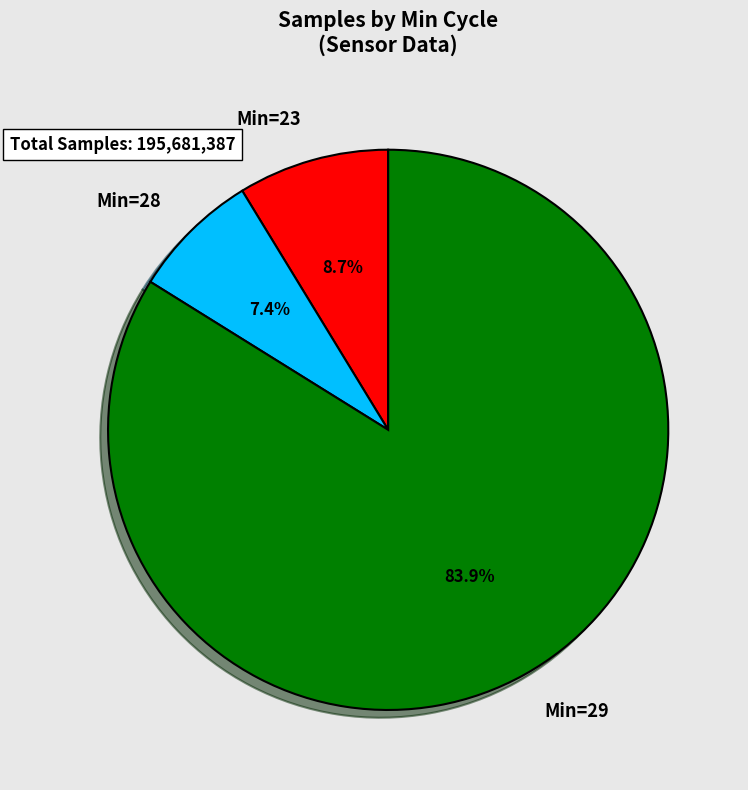

Count the number of slices in the pie.

3